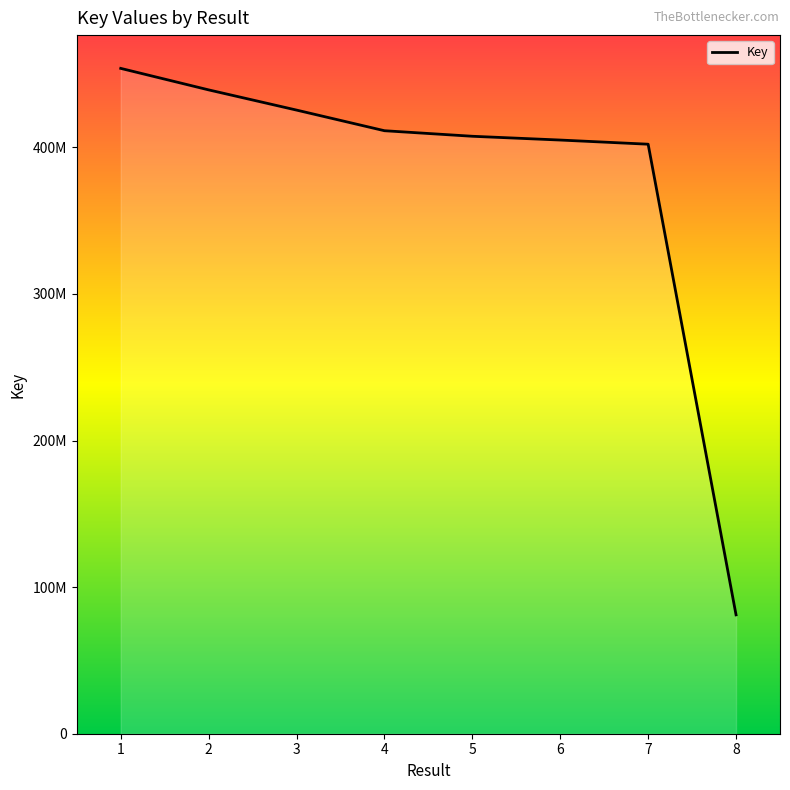

Reading left to right, list all the values displayed in this chart.

453854022	439187331	425405728	411330202	407542638	404966514	402127293	81081292